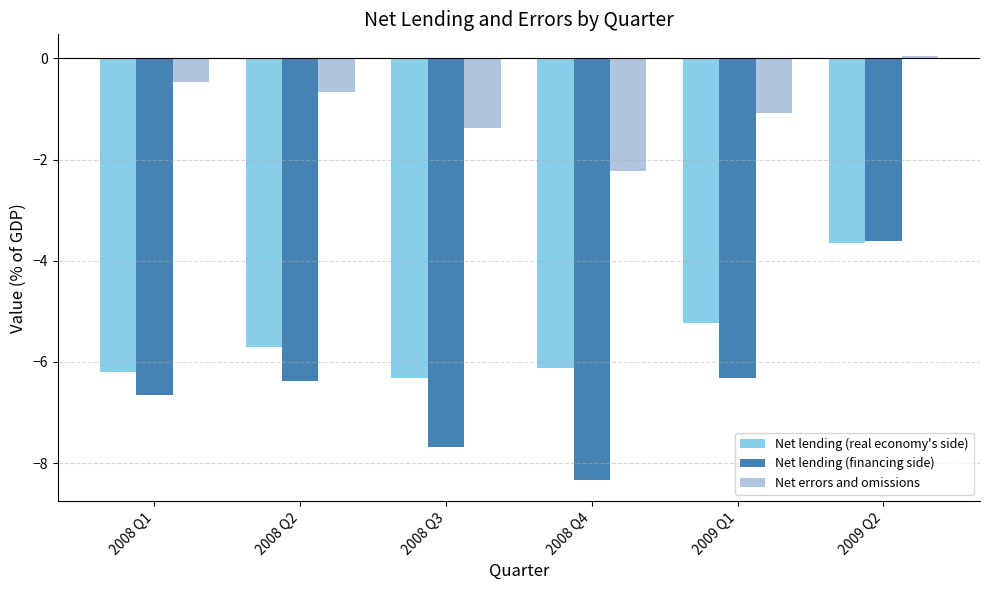

The Net errors and omissions series shows -3.3 at 2008 Q4. True or false?

False